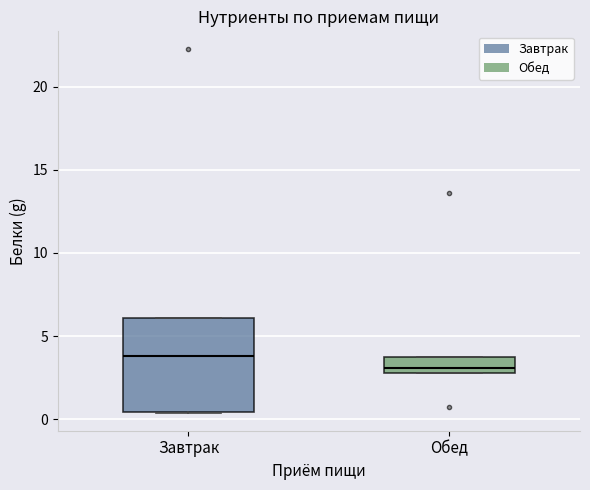

Where does the median line of the box for Завтрак sit on the y-axis? The values are not printed on the chart, so give them approximately, as read against the axis.

4.0